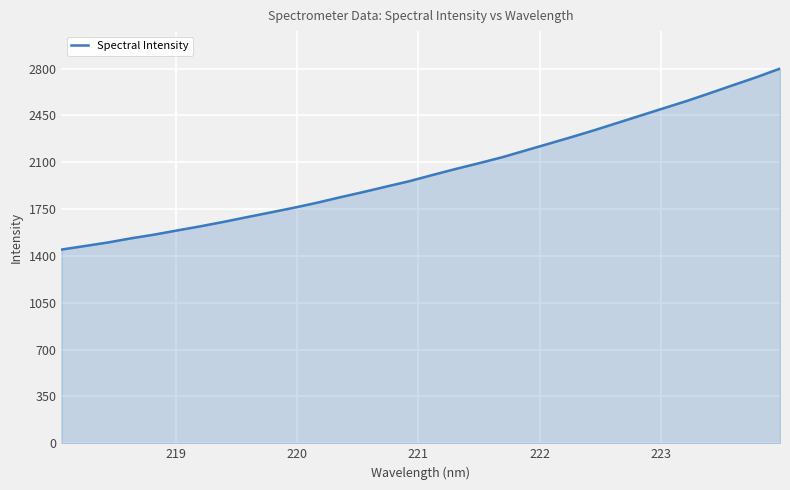

What is the difference between the maximum and minimum values?

1352.3